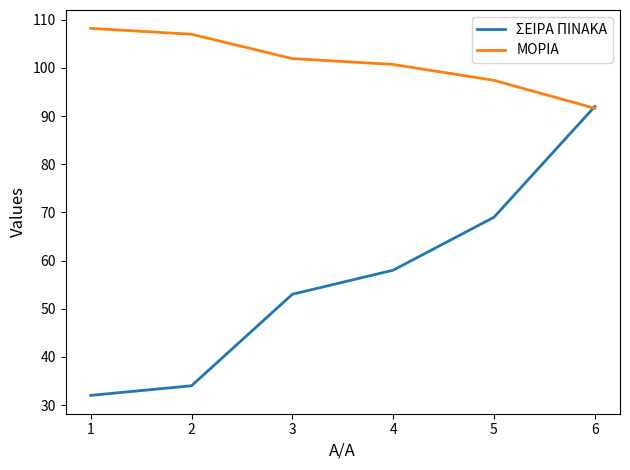

Reading left to right, list all the values displayed in this chart.

ΣΕΙΡΑ ΠΙΝΑΚΑ: 32.0	34.0	53.0	58.0	69.0	92.0
ΜΟΡΙΑ: 108.2	107.0	102.0	100.7	97.4	91.6